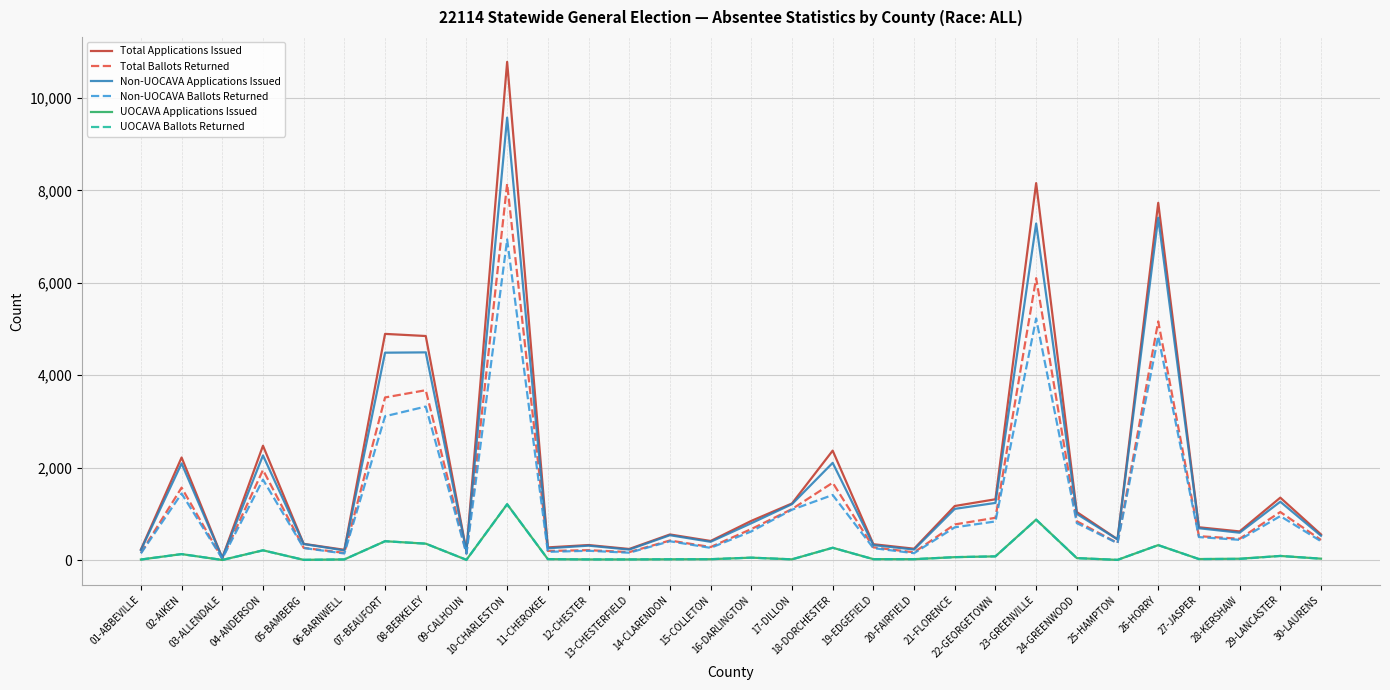

What is the sum of all Non-UOCAVA Applications Issued values?

51848